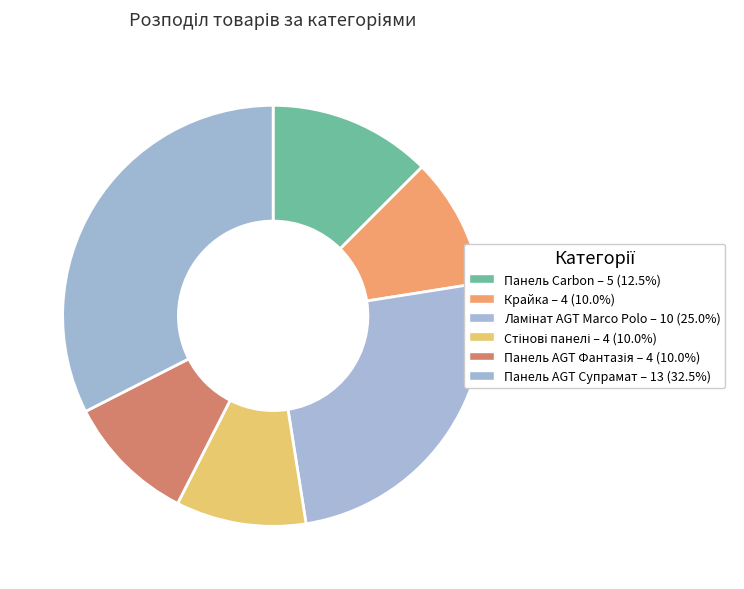

Do Панель Carbon and Крайка together represent more than half of the pie?

No